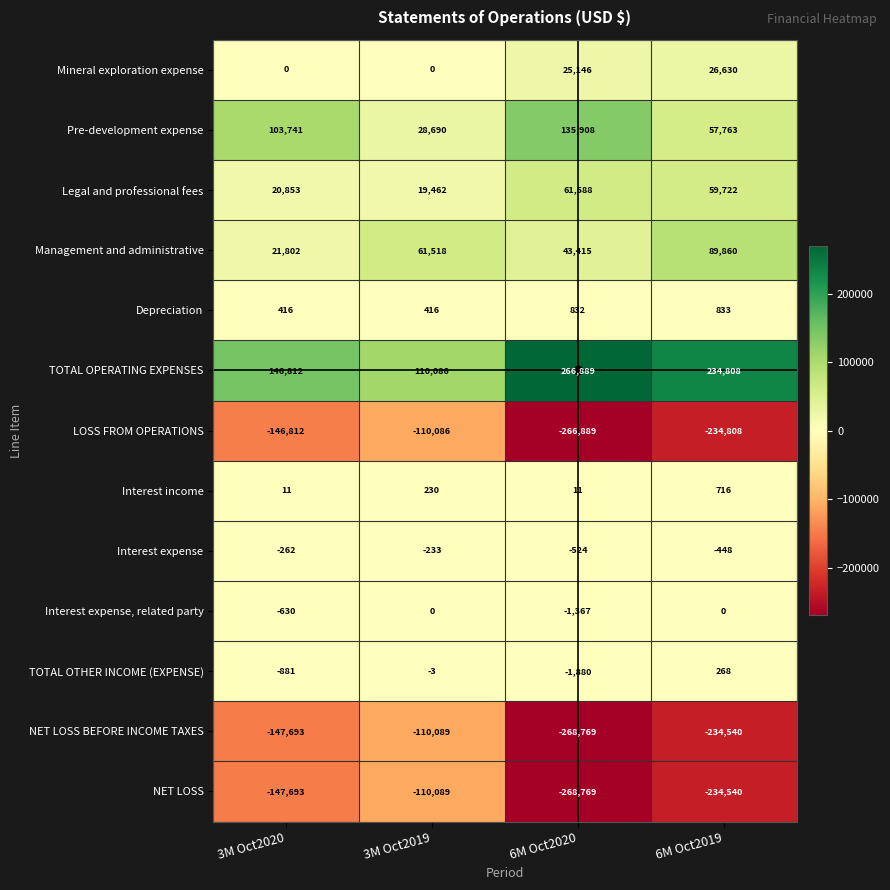

At how many categories does at least one series exceed 23192?

4